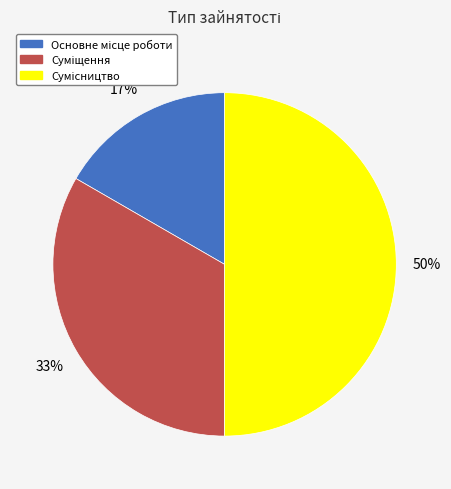

To the nearest percent, what is the difference between the largest and smallest slice percentages?

33%